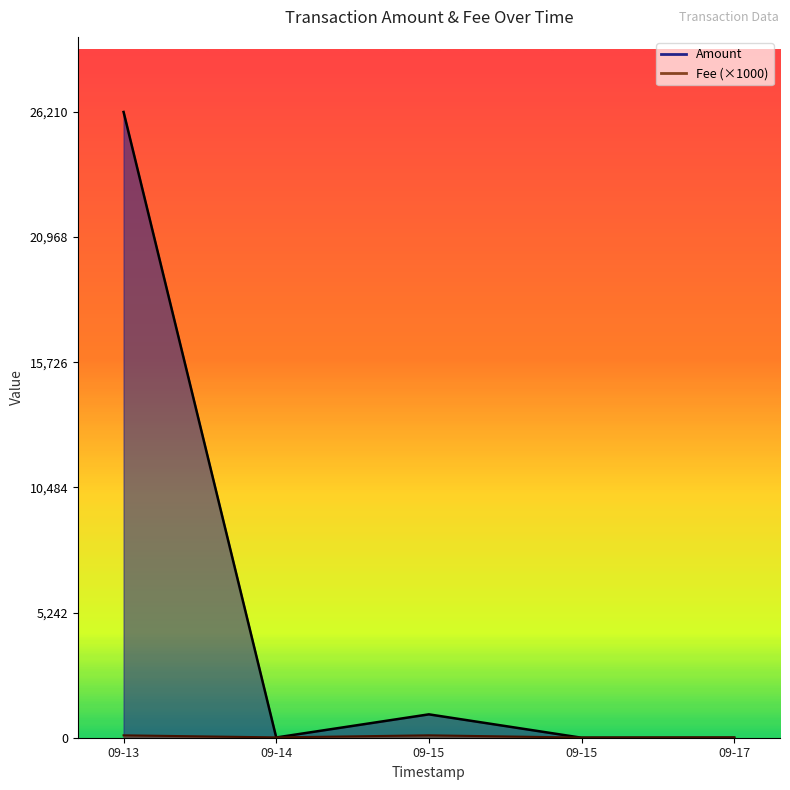

How many values in the Fee series are below 14?

1